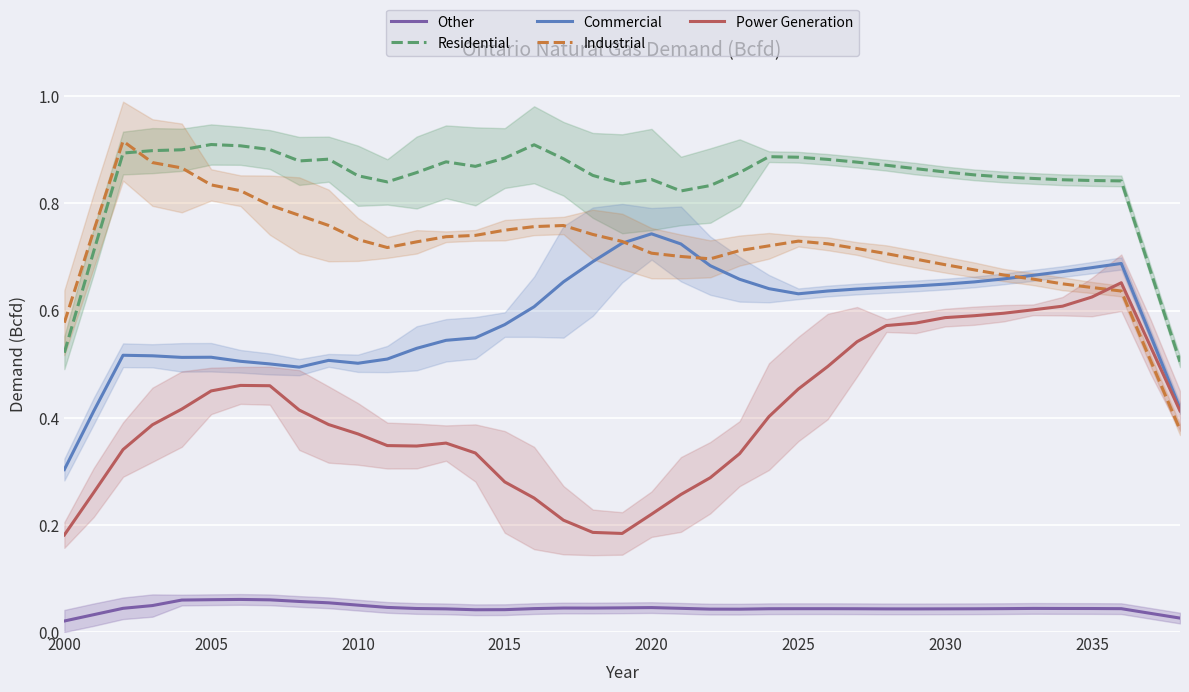

True or false: Other and Industrial intersect in this chart.

False